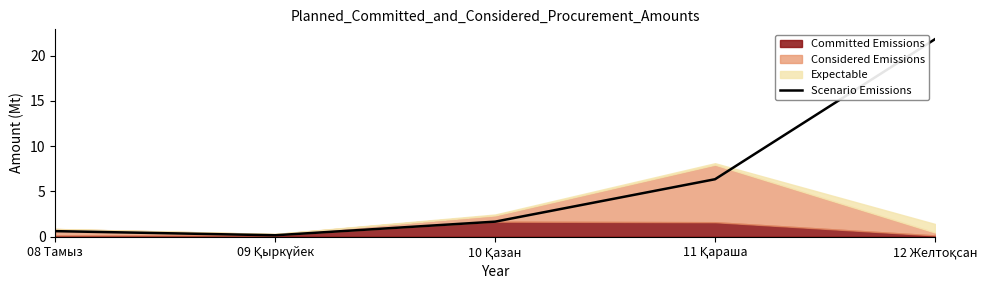

What is the label of the 4th point from the right?

09 Қыркүйек